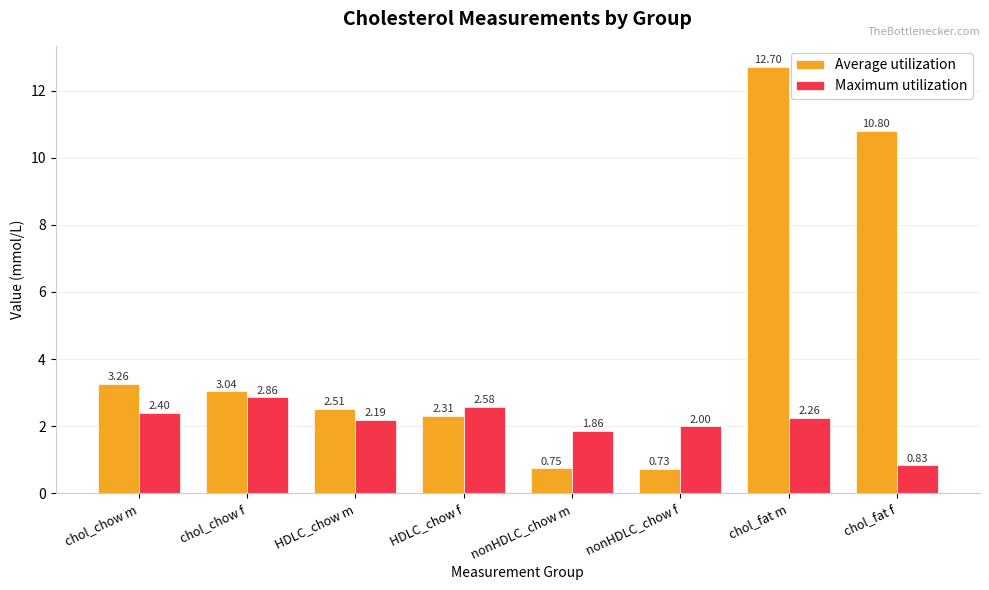

List the series in order of their peak value, lowest first.

Maximum utilization, Average utilization